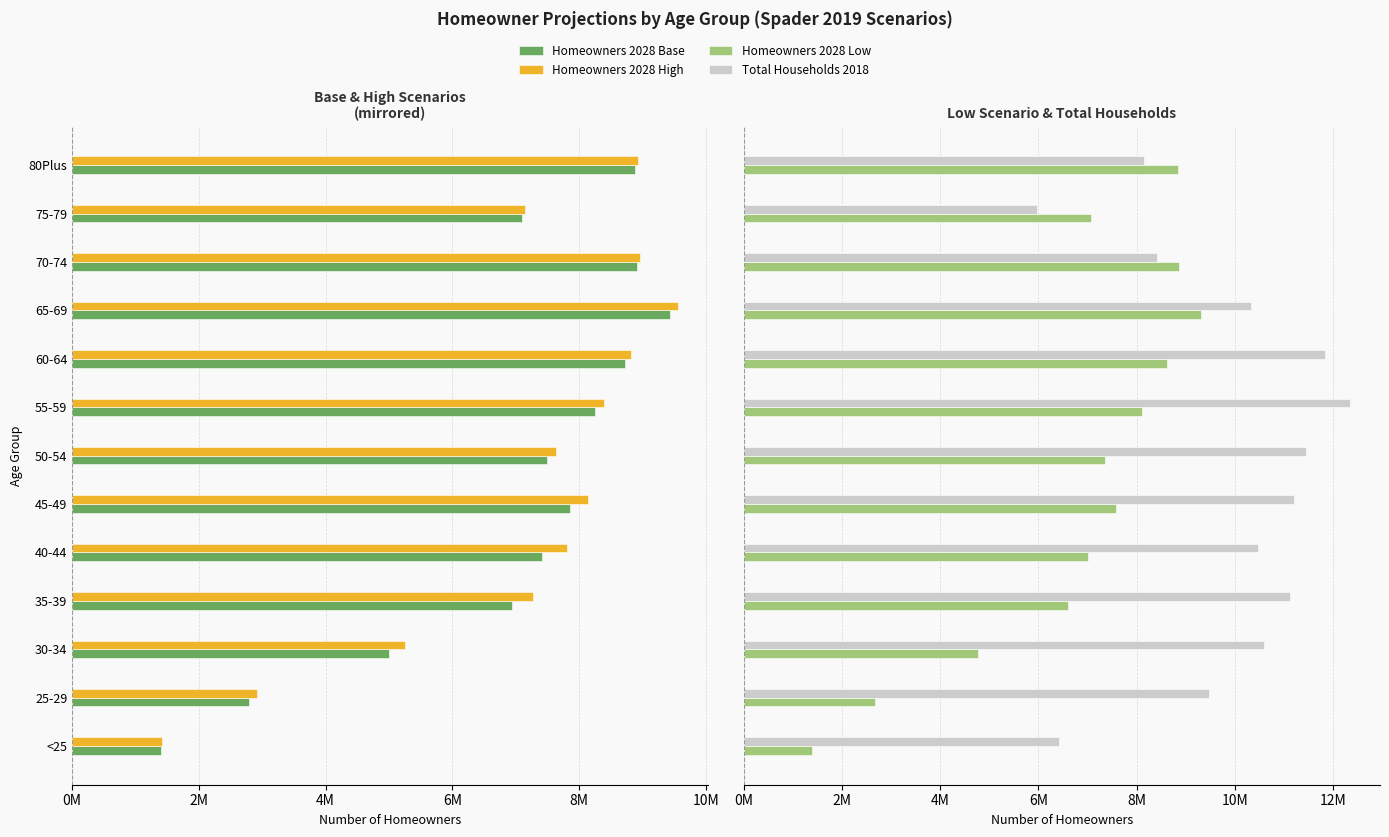

What is the difference between the second highest and second lowest values in the Homeowners 2028 High series?

6.0